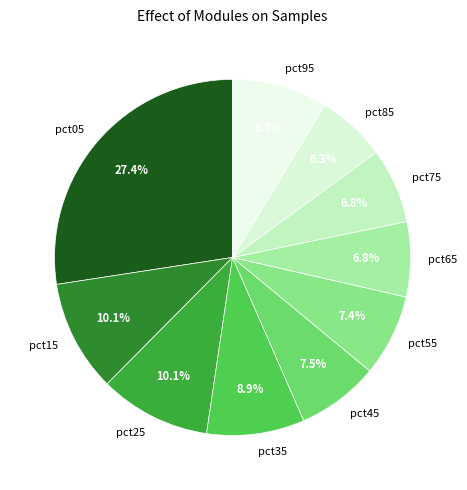

The pct05 slice represents 27% of the pie. True or false?

True